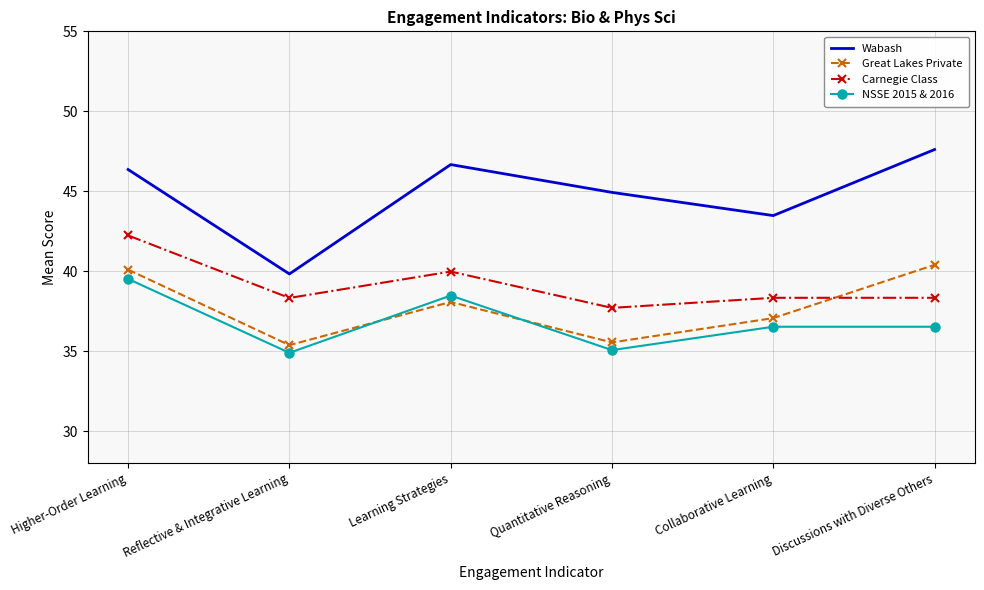

True or false: Wabash has a value of 14.4 at Reflective & Integrative Learning.

False